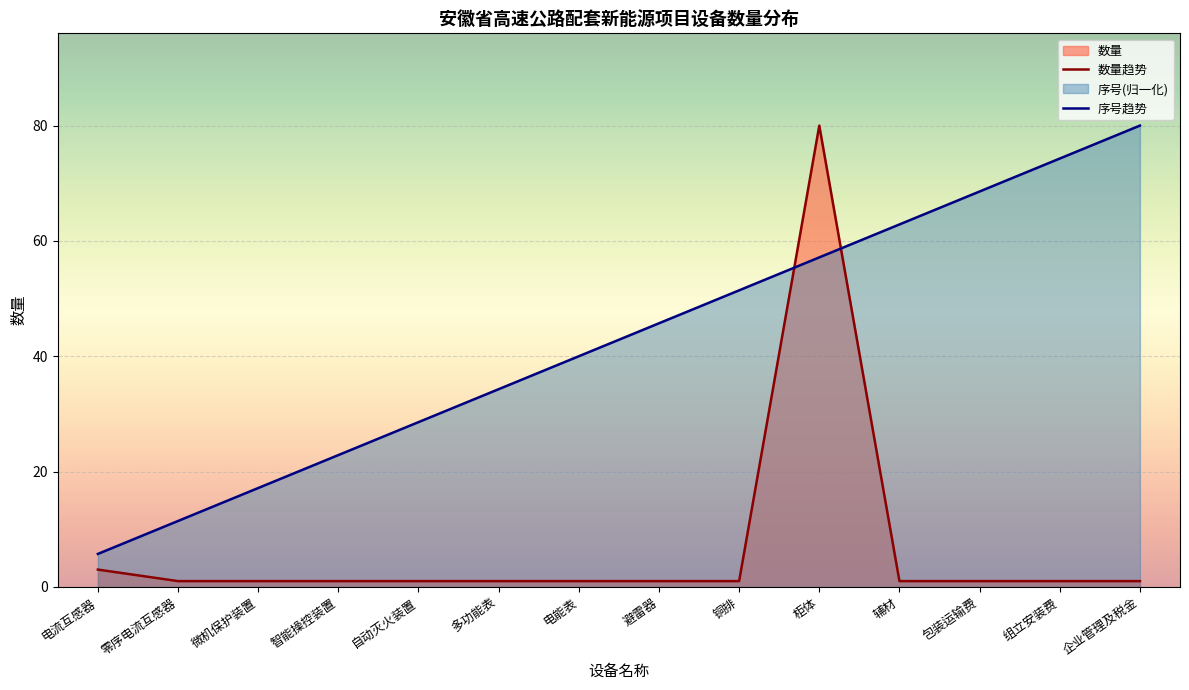

The value of 数量趋势 at 组立安装费 is 1.0. True or false?

True